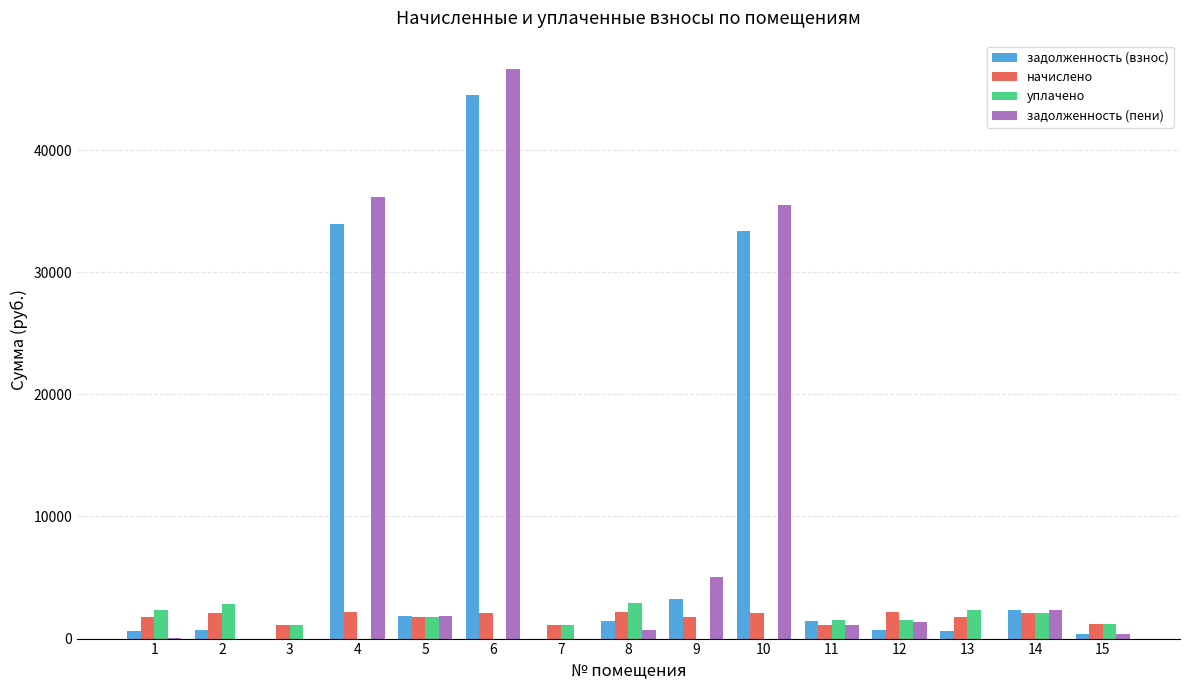

The value of задолженность (пени) at 11 is 1103.5. True or false?

True